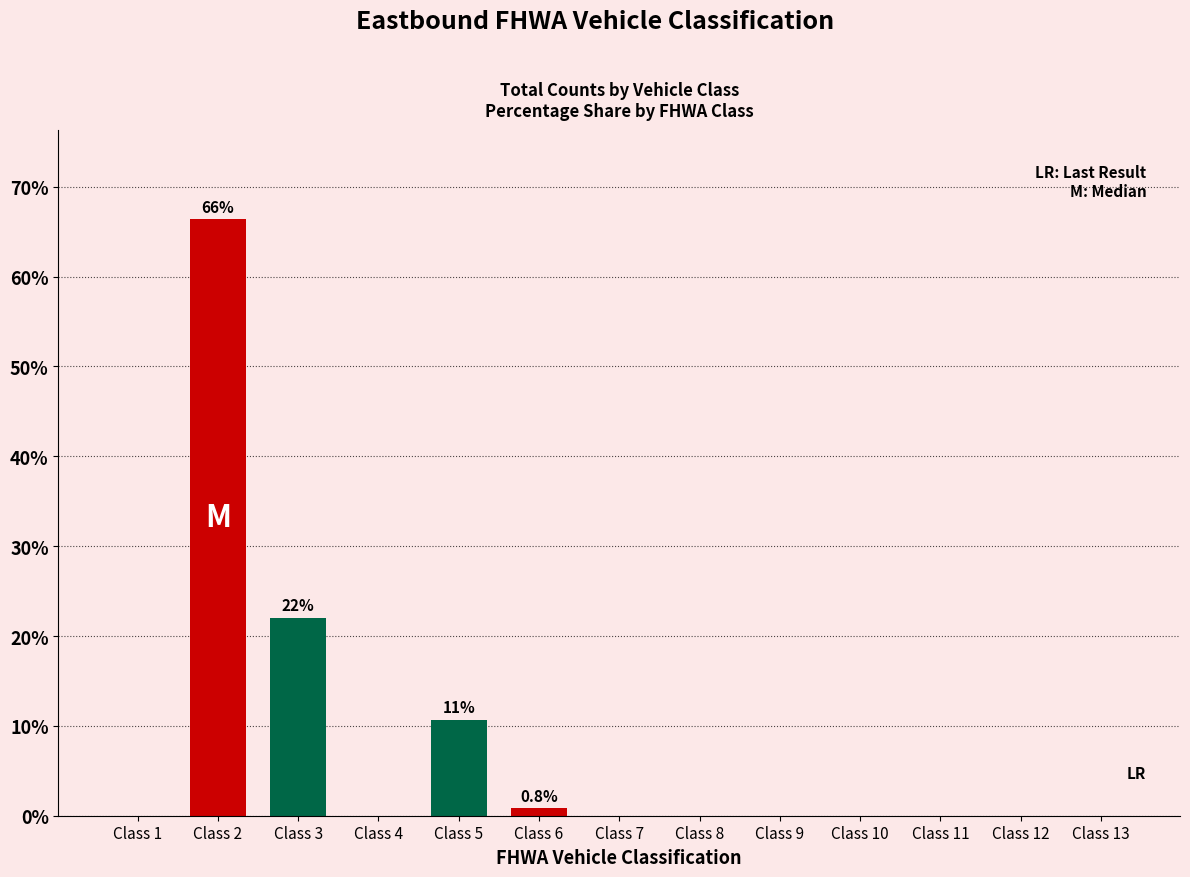

Is it true that the value at Class 7 is 24.2?

False